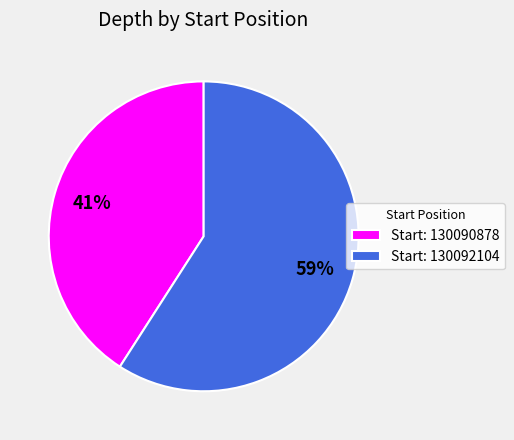

Is it true that Start: 130092104 is 68% of the pie?

False